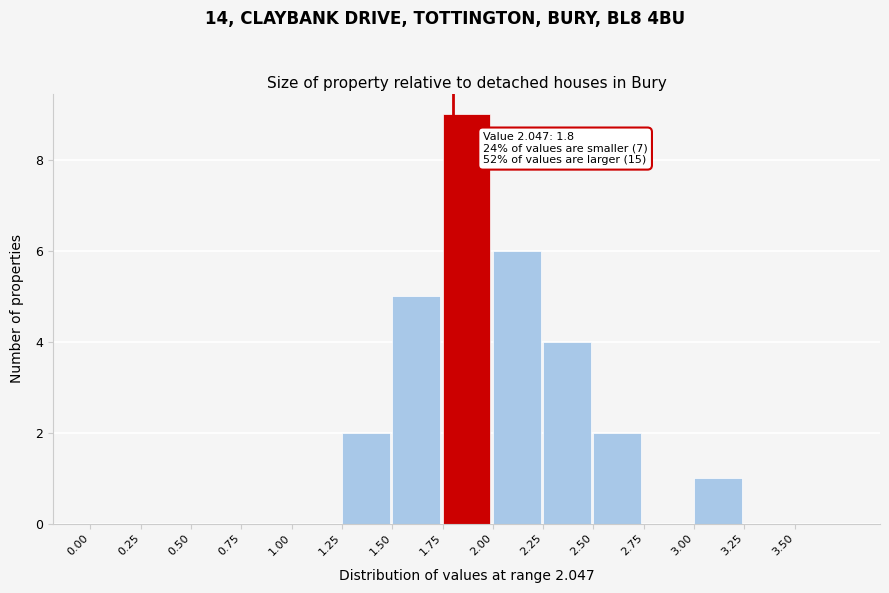

Which range on the x-axis has the tallest bar?

1.75 to 2.00